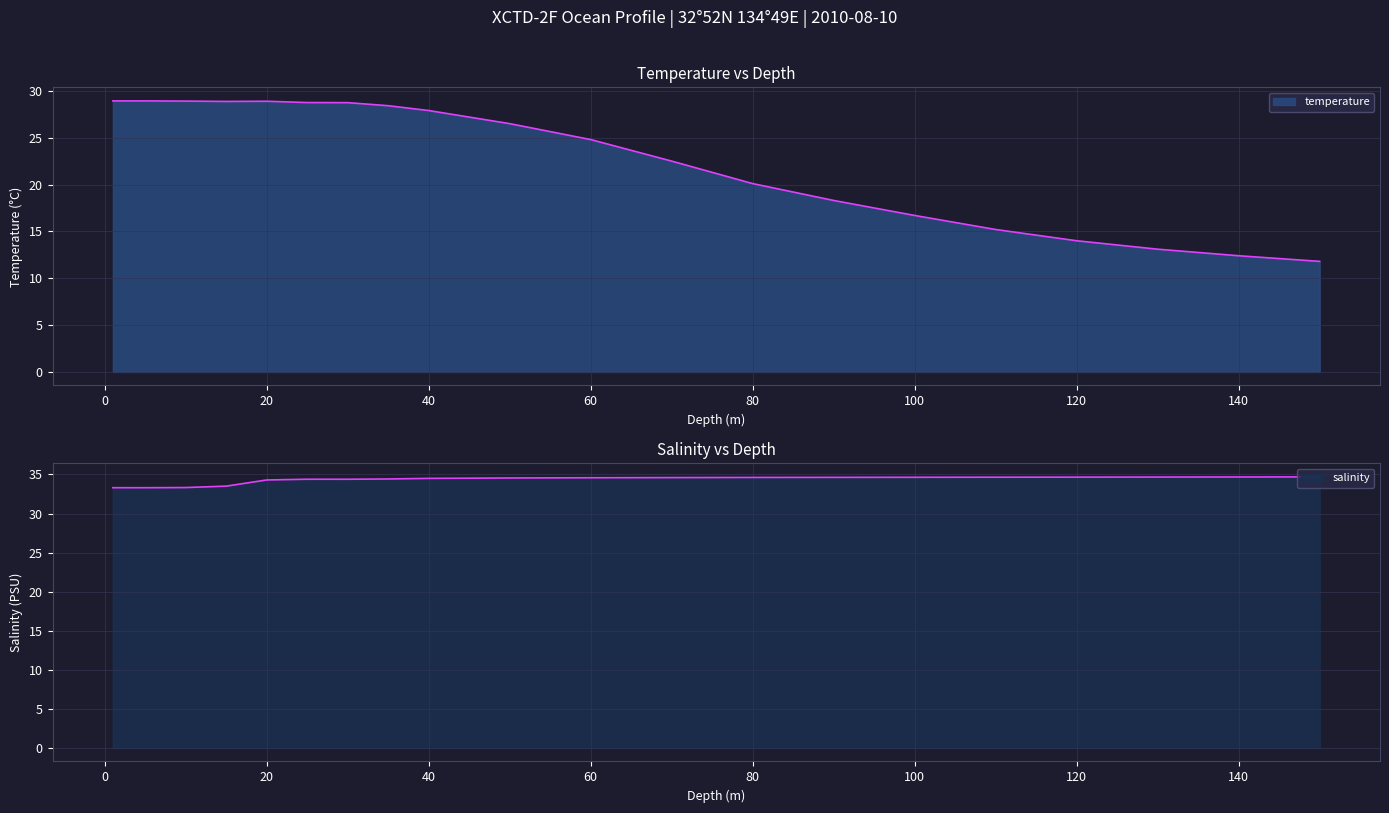

At which category does salinity reach its first local valley?

5.0